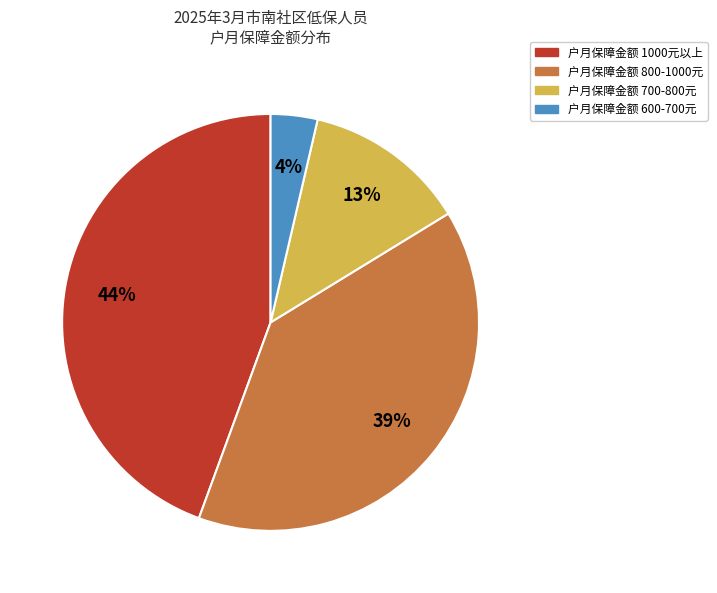

Is there a majority slice in this chart?

No